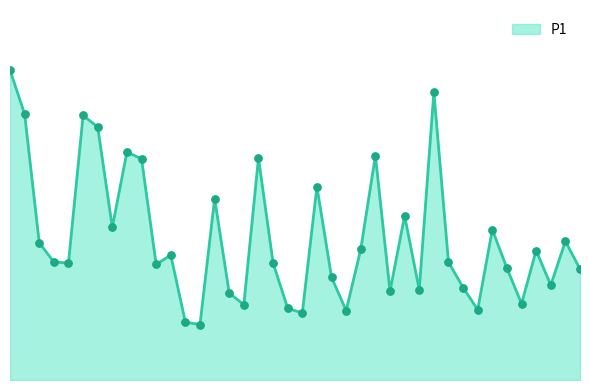

Is this an area chart (filled region under the line)?

Yes